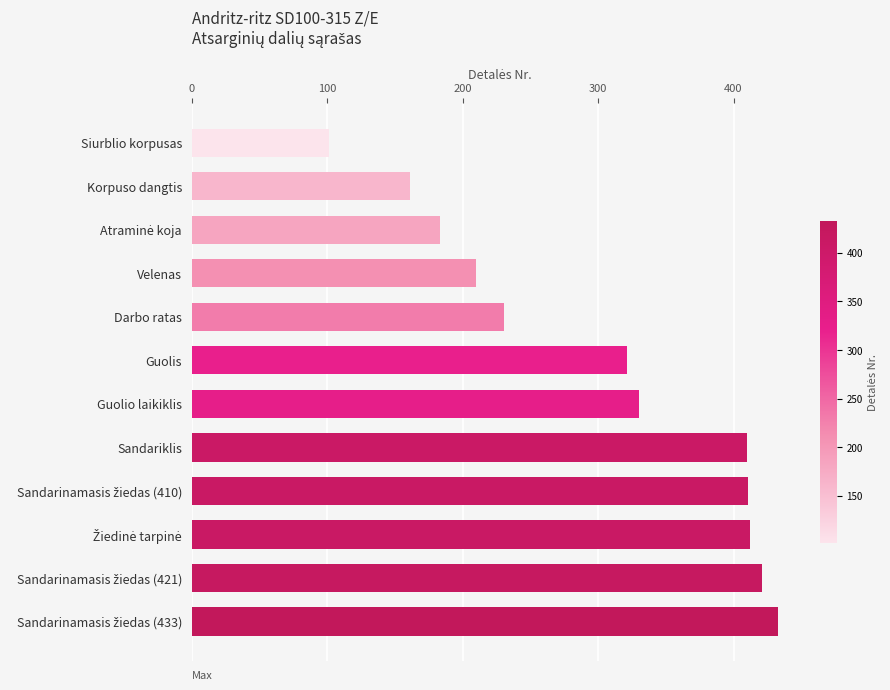

At which category does the chart reach its minimum across all series?

Siurblio korpusas